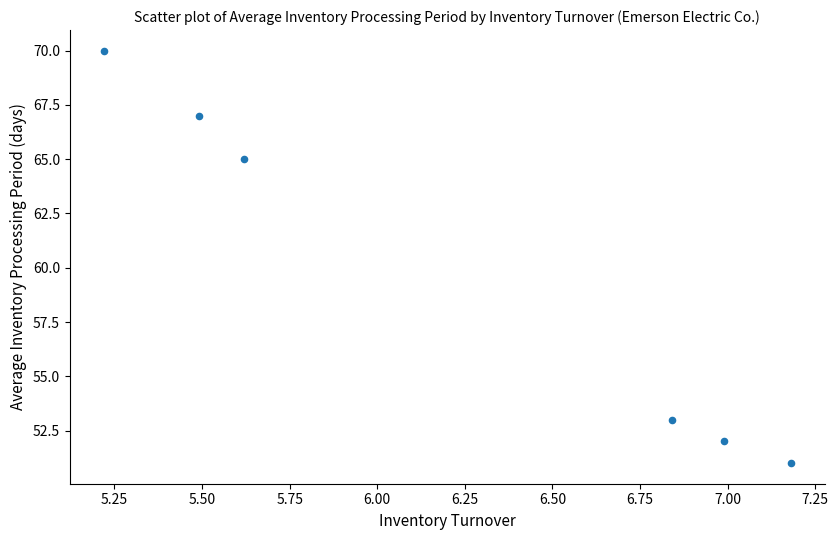

What Y value in the scatter plot is closest to 60?

65